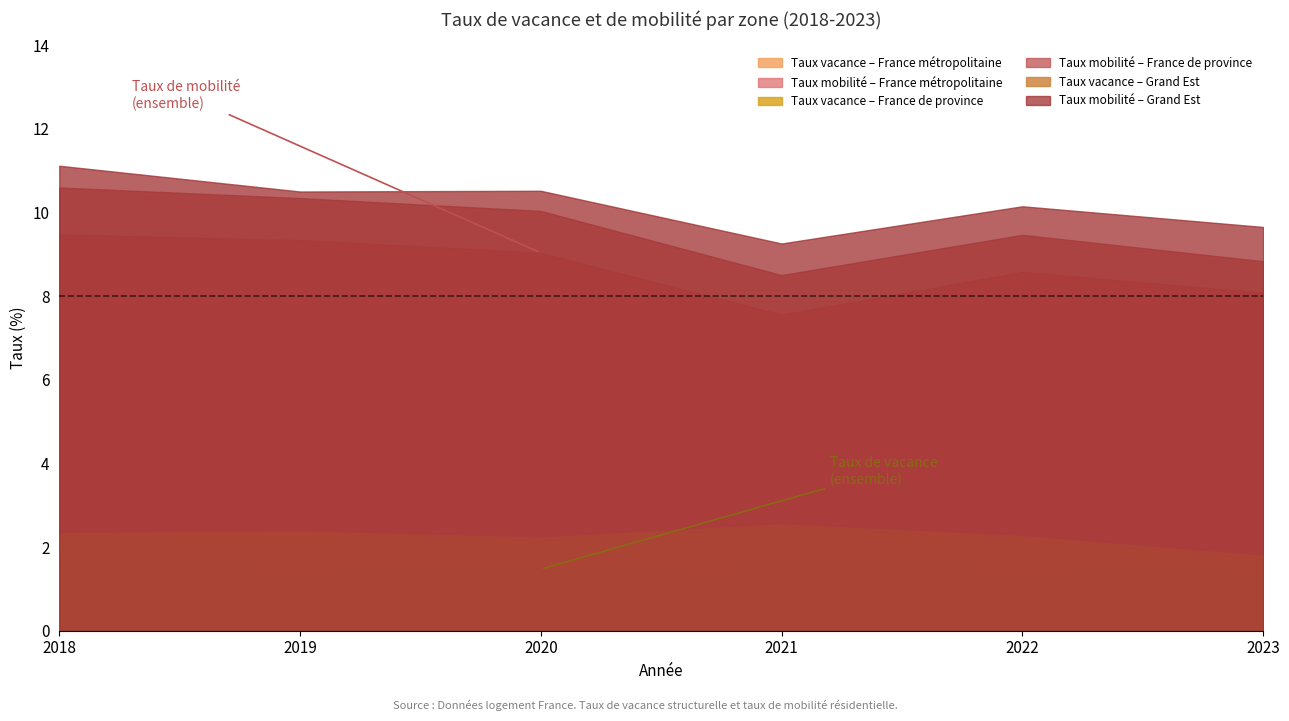

How many data points in taux_mobilite (Grand Est) are less than 10?

2